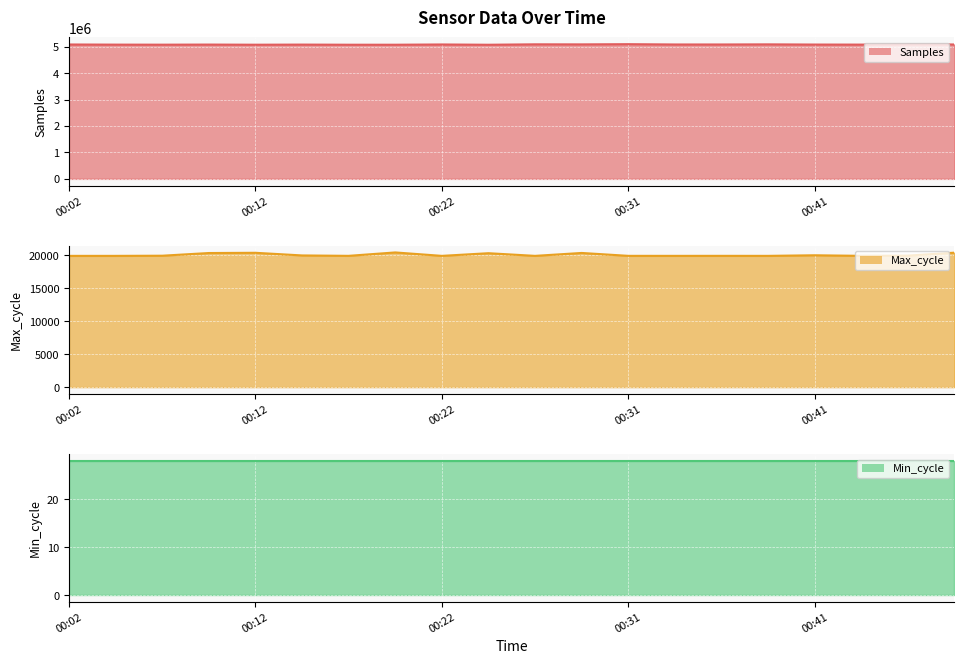

Does the chart display data point markers on the line(s)?

No